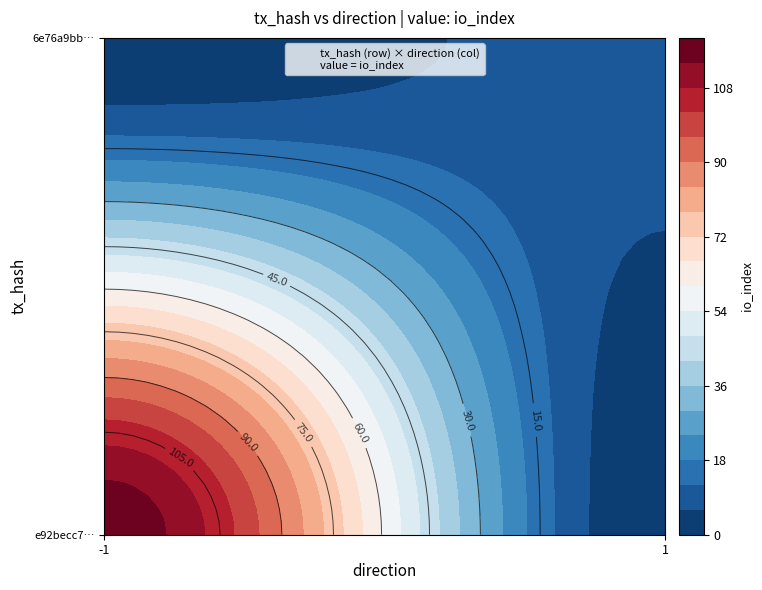

What is the difference between the e92becc7c2276e8ddfd9e05847e5868c6966e6f values at io_index and direction?

119